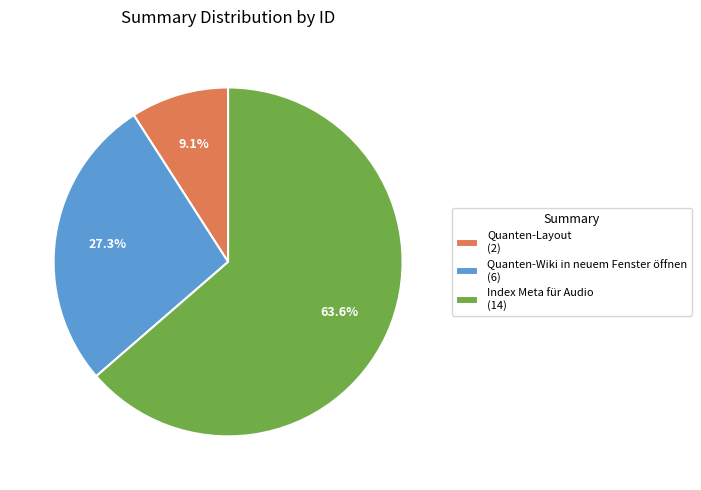

Is Index Meta für Audio the majority of the pie?

Yes